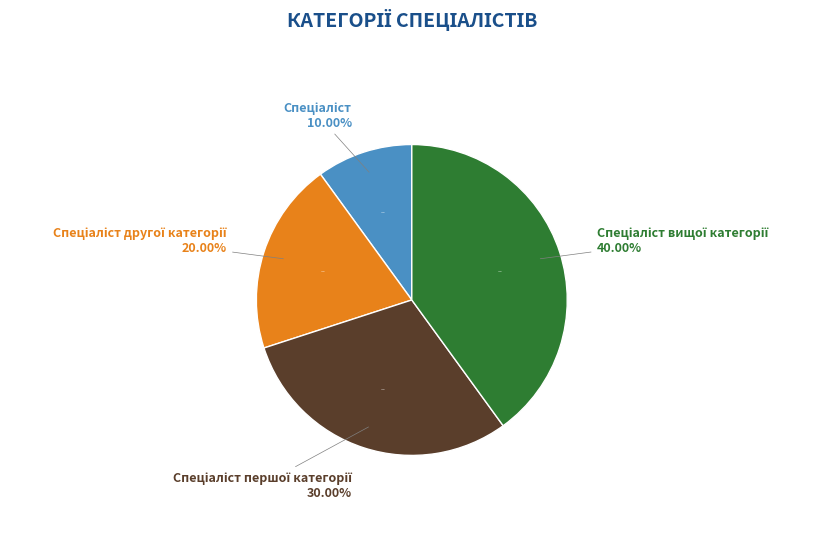

Is Спеціаліст the majority of the pie?

No